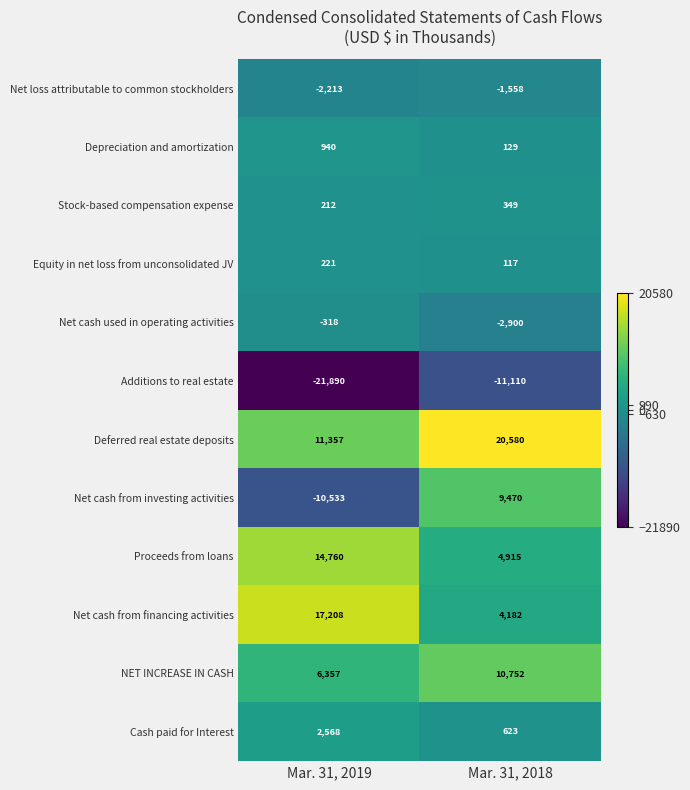

What is the sum of all Deferred real estate deposits values?

31937